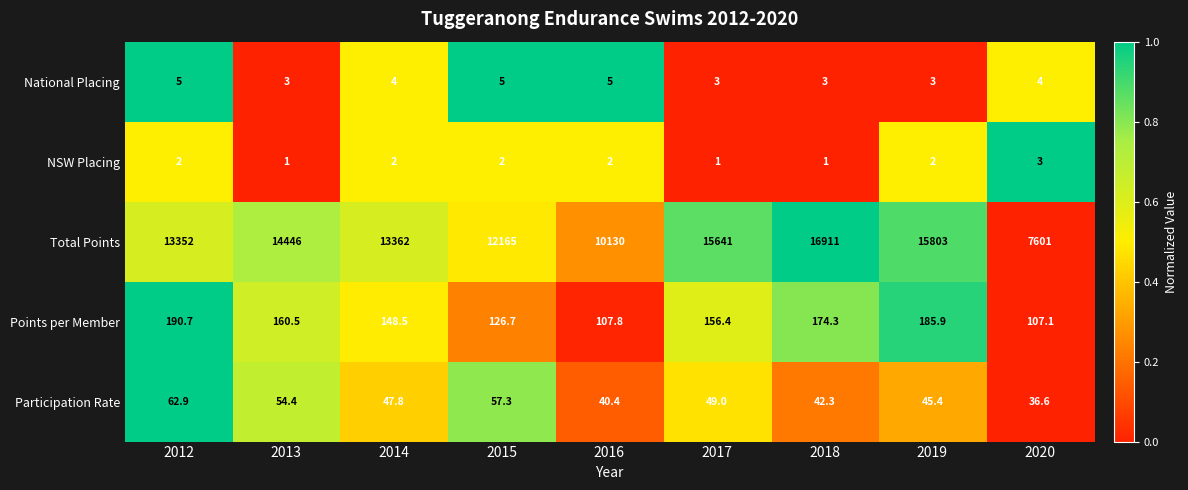

What is the difference between the maximum and minimum values in the Participation Rate series?

26.3